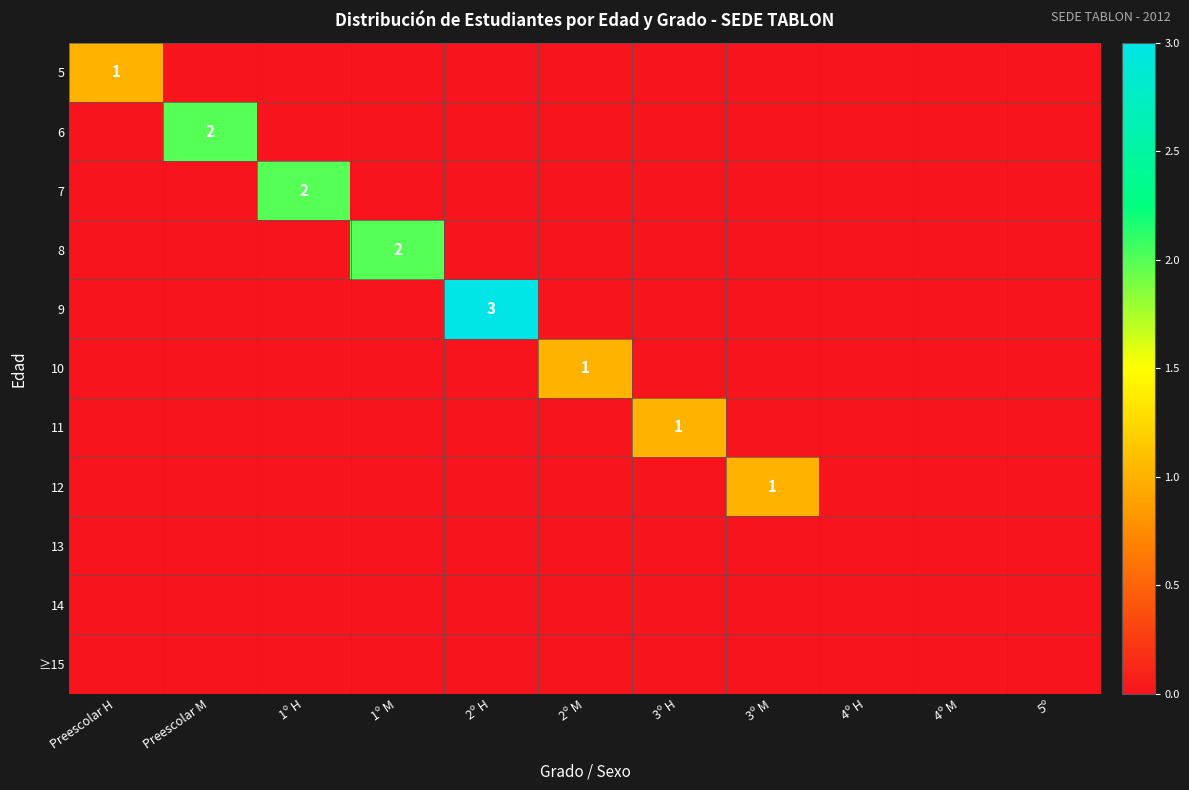

The 7 series shows 3 at 1º H. True or false?

False